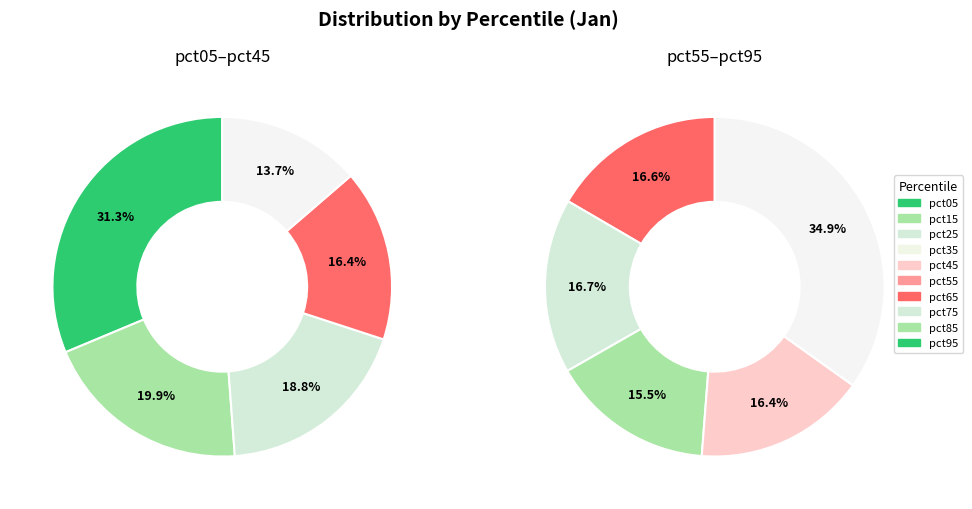

Does pct75 account for over 50% of the chart?

No